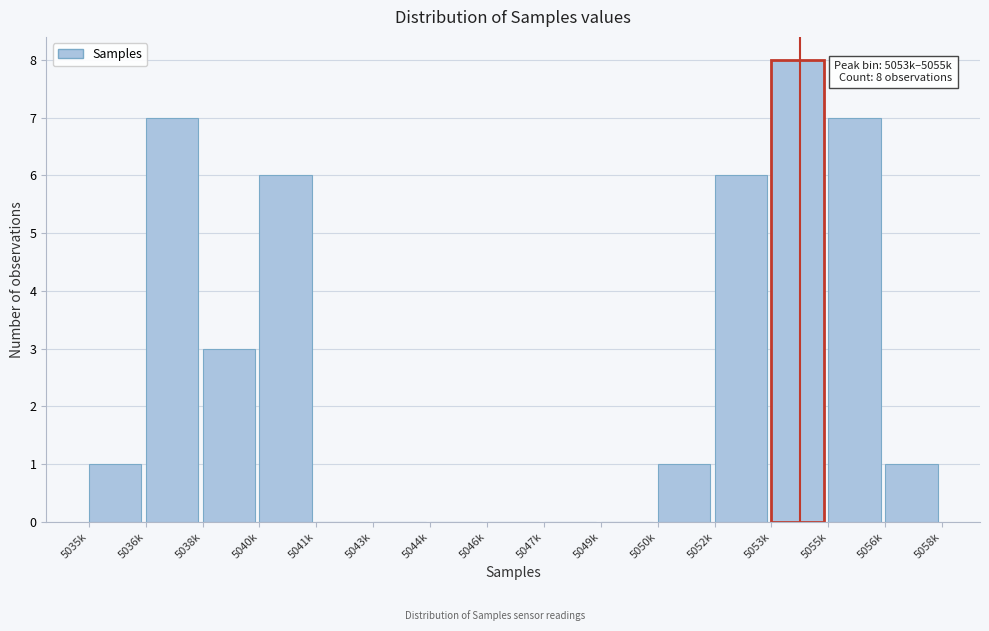

Reading left to right, list all the values displayed in this chart.

5035k=1	5036k=7	5038k=3	5040k=6	5041k=0	5043k=0	5044k=0	5046k=0	5047k=0	5049k=0	5050k=1	5052k=6	5053k=8	5055k=7	5056k=1